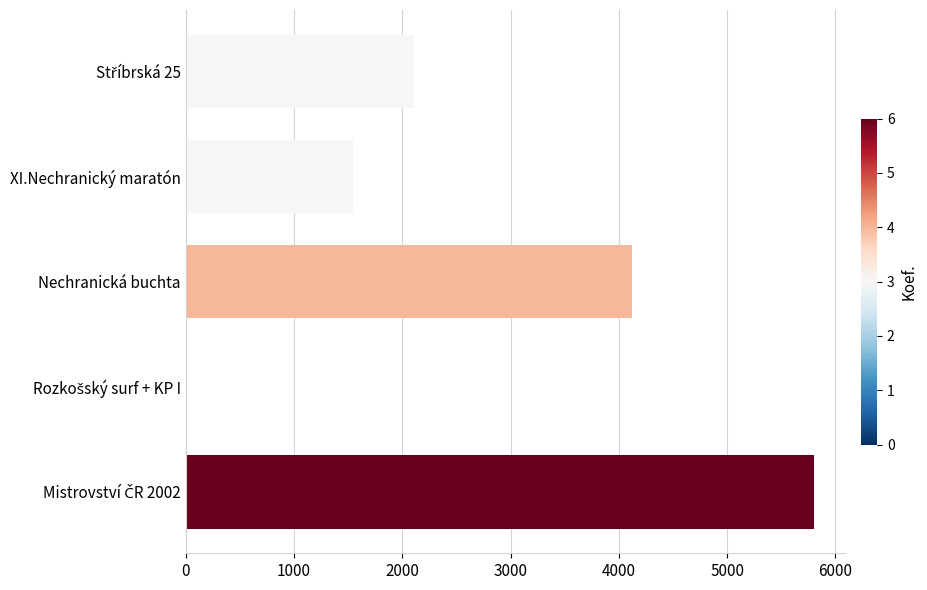

What is the sum of all values?

13577